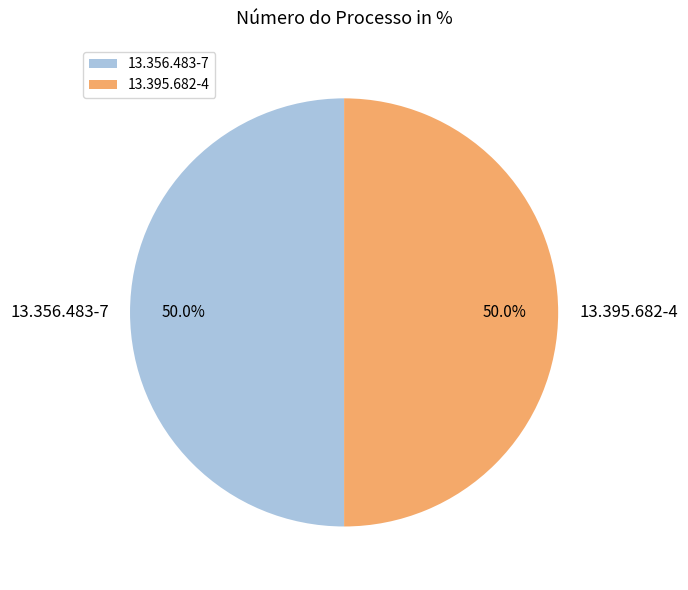

Count the number of slices in the pie.

2